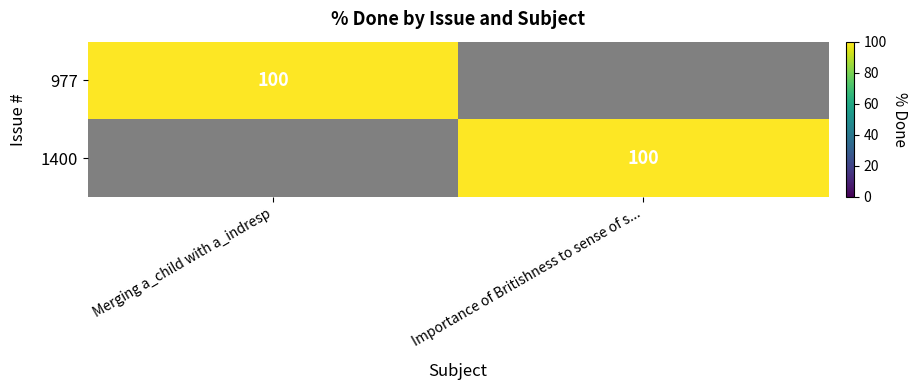

Rank the series by their maximum value, from highest to lowest.

977, 1400